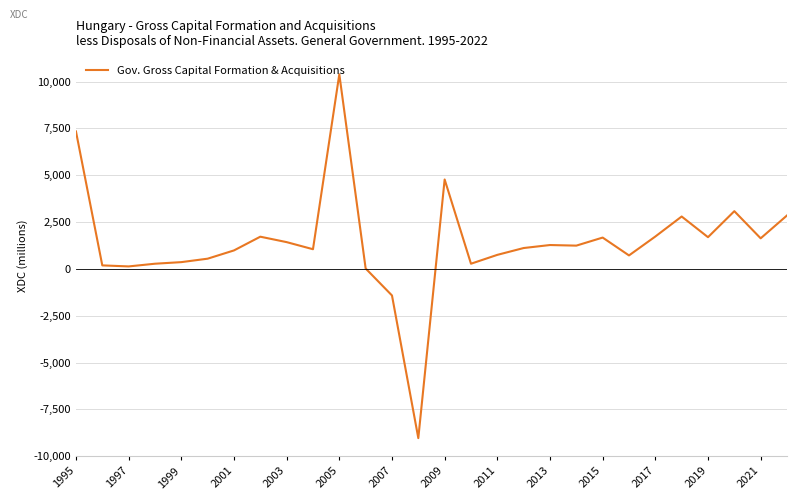

What is the difference between the maximum and minimum values?

19424